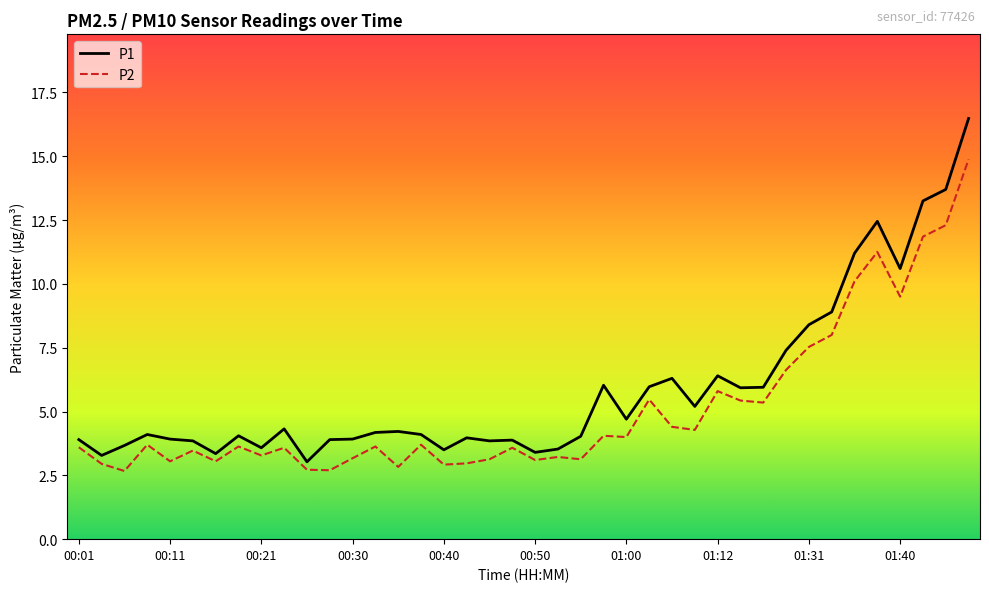

What is the lowest value of the P2 series?

2.7